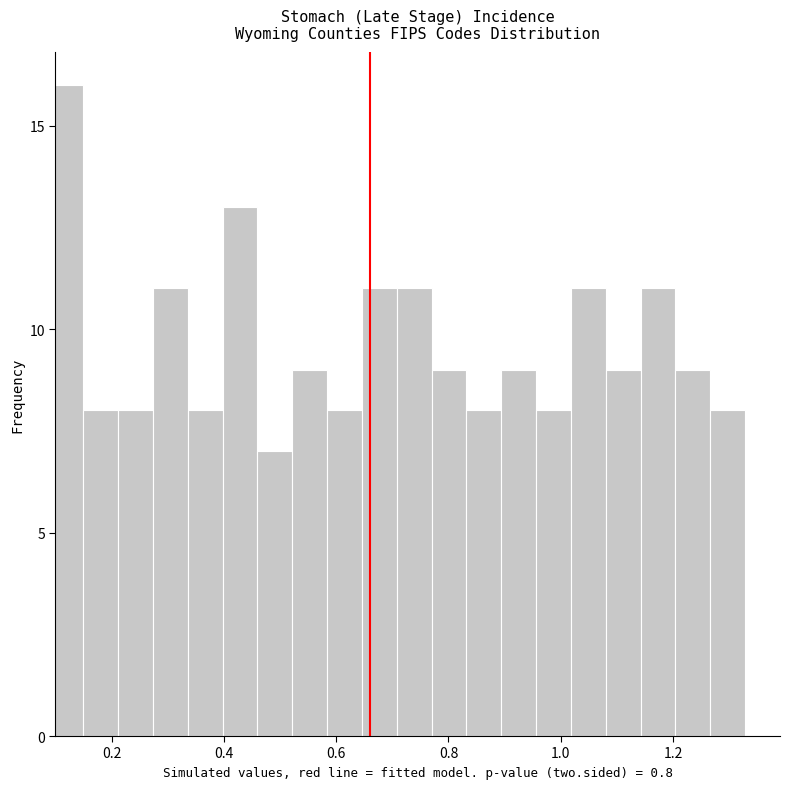

Read against the x-axis, roughly where is the centre of the tallest bar?

0.12